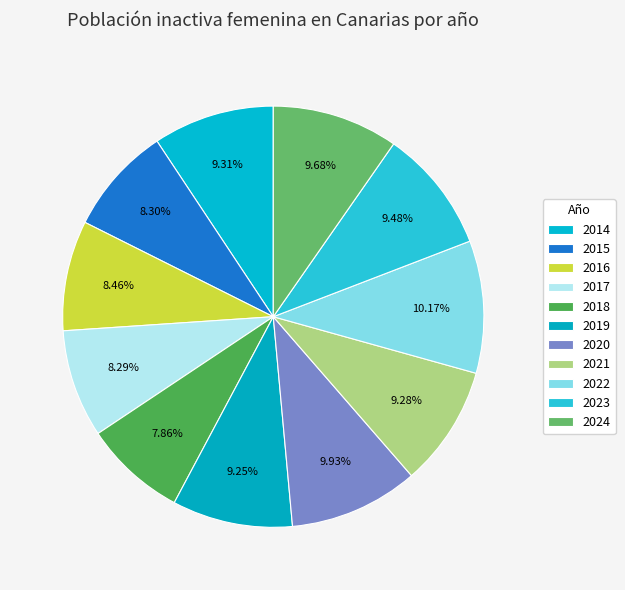

To the nearest percent, what is the difference between the largest and smallest slice percentages?

2%